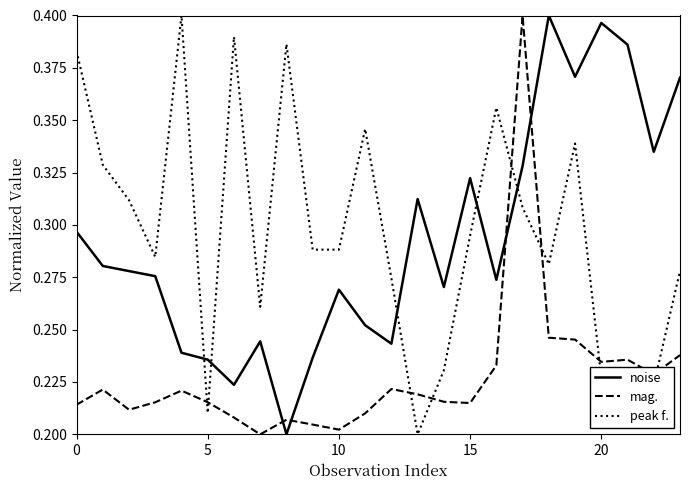

How many intersections are there between mag. and noise?

4